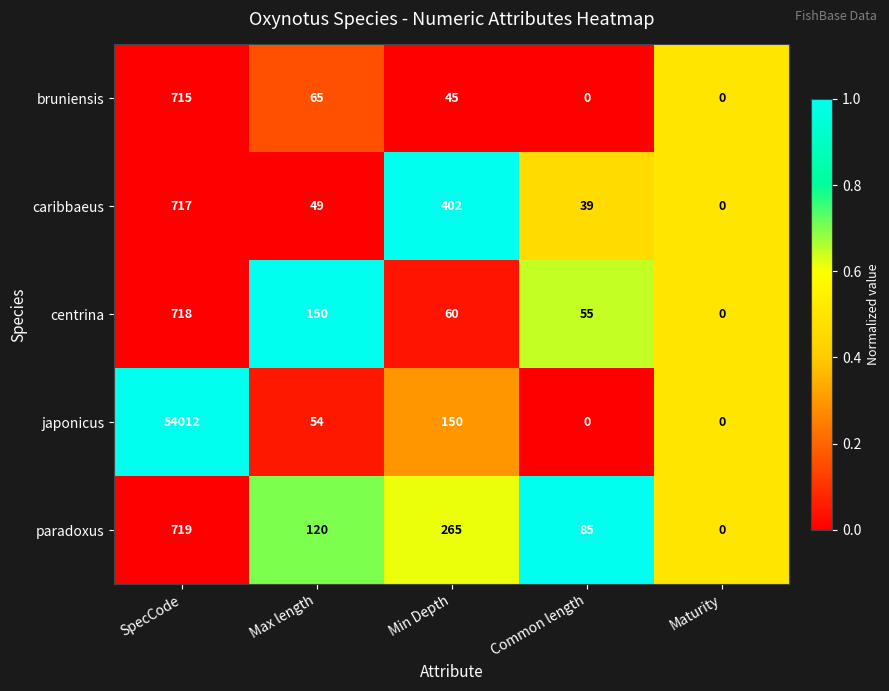

Where does the paradoxus series first go above 120?

SpecCode